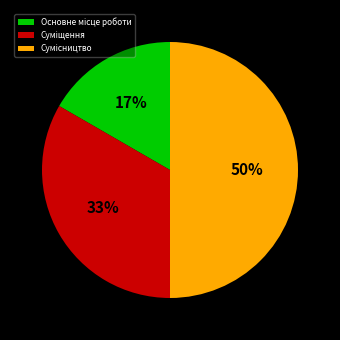

To the nearest percent, what is the difference between the largest and smallest slice percentages?

33%